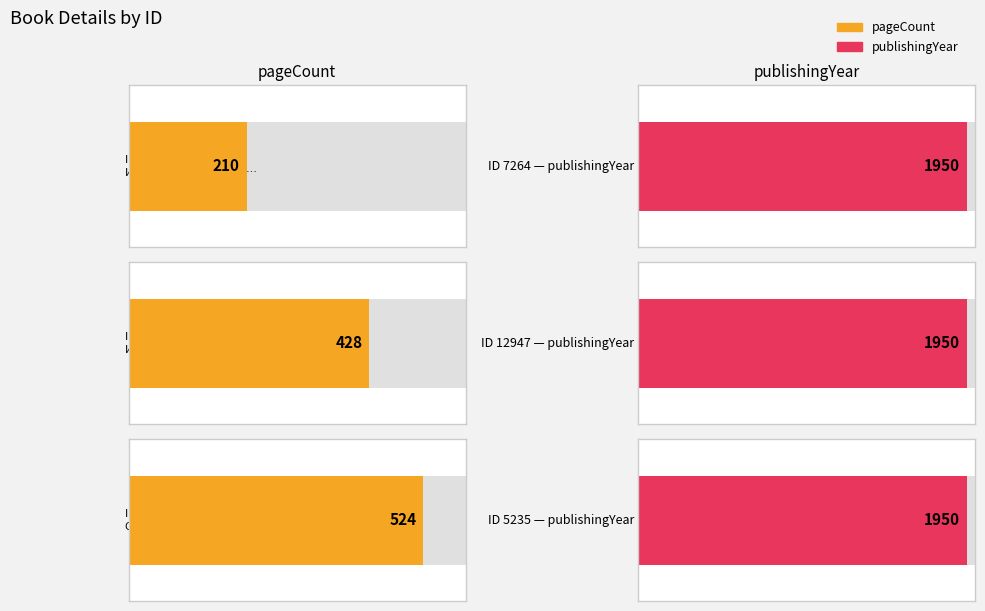

Reading left to right, extract all data points from this chart.

pageCount: 210	428	524
publishingYear: 1950	1950	1950